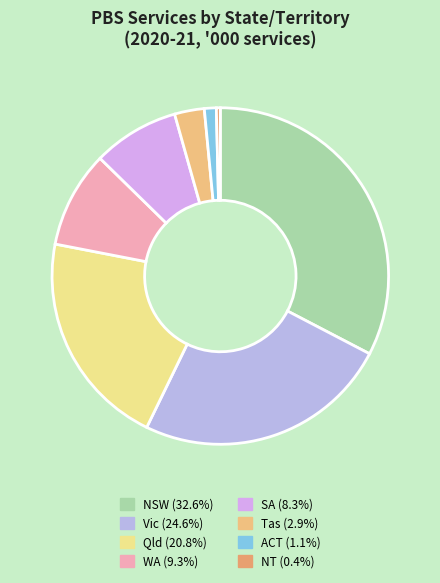

Which slice is the smallest?

NT